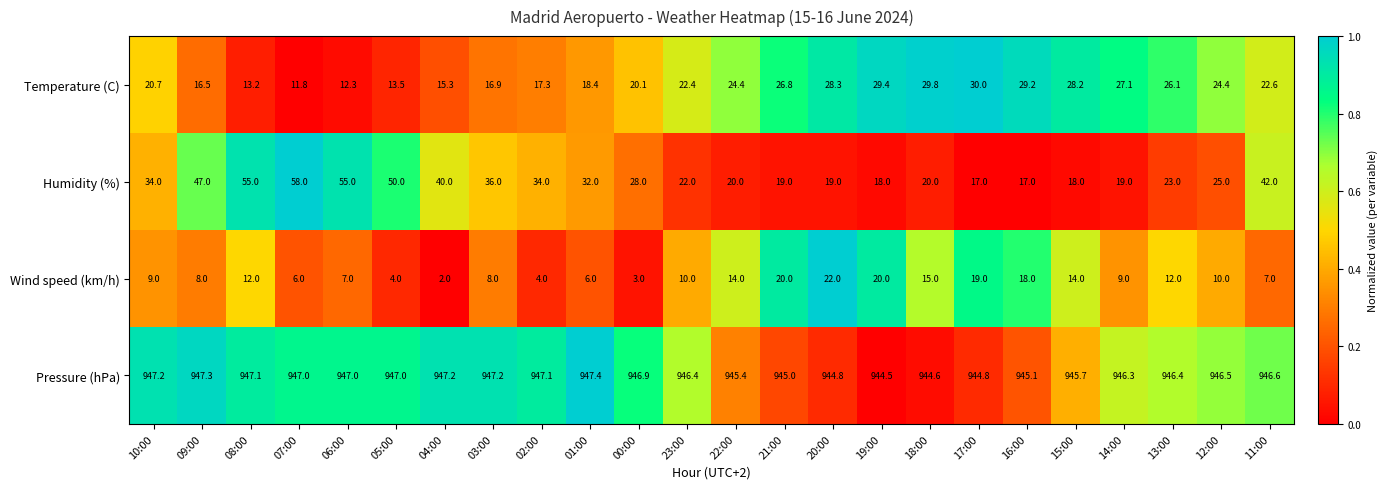

Which series has the largest total across all categories?

Pressure (hPa)